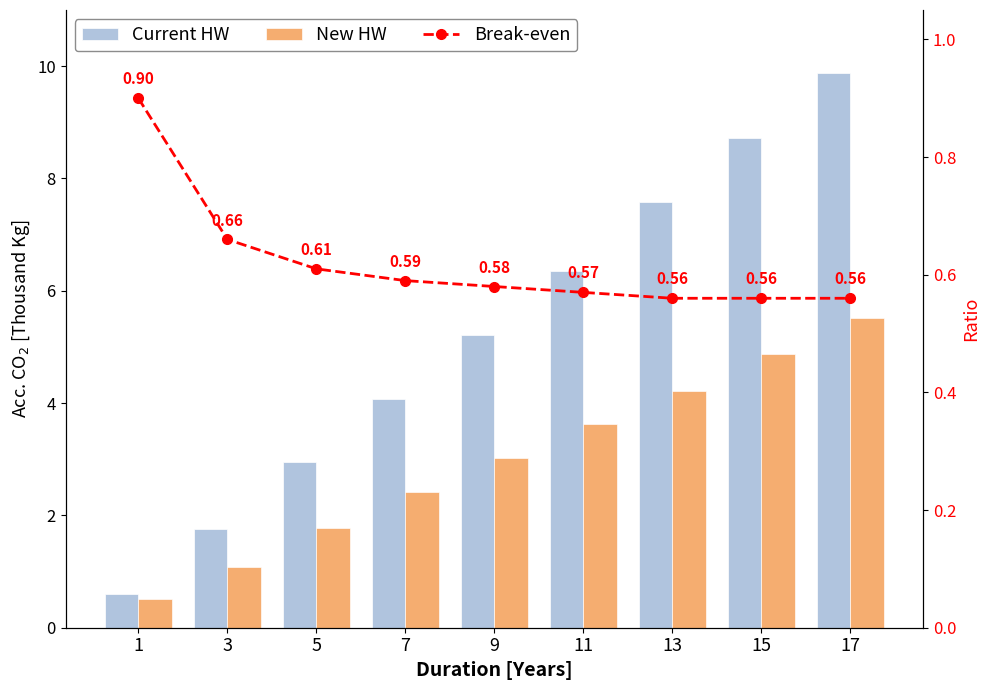

Reading right to left, what are all the values shown in this chart?

Current HW: 9.9	8.7	7.6	6.3	5.2	4.1	3.0	1.8	0.6
New HW: 5.5	4.9	4.2	3.6	3.0	2.4	1.8	1.1	0.5
Break-even: 0.6	0.6	0.6	0.6	0.6	0.6	0.6	0.7	0.9